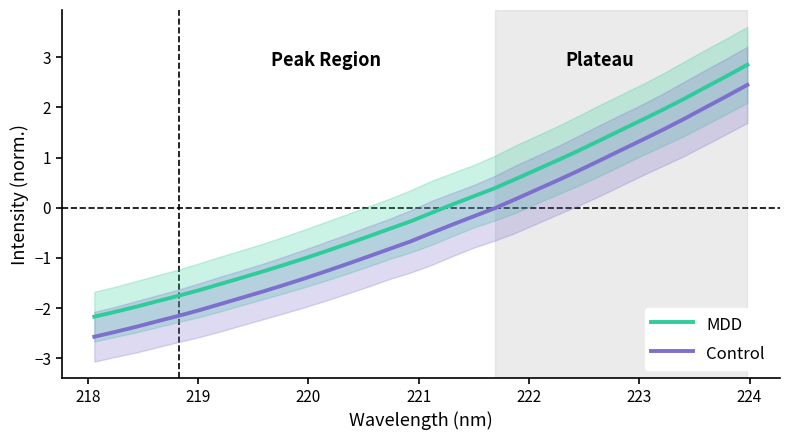

True or false: MDD and Control cross at least once.

False